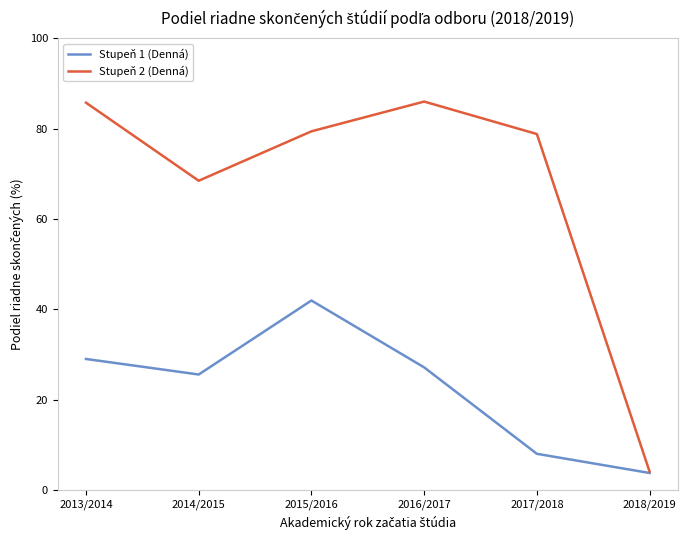

Read the Stupeň 2 (Denná) value at 2014/2015.

68.5